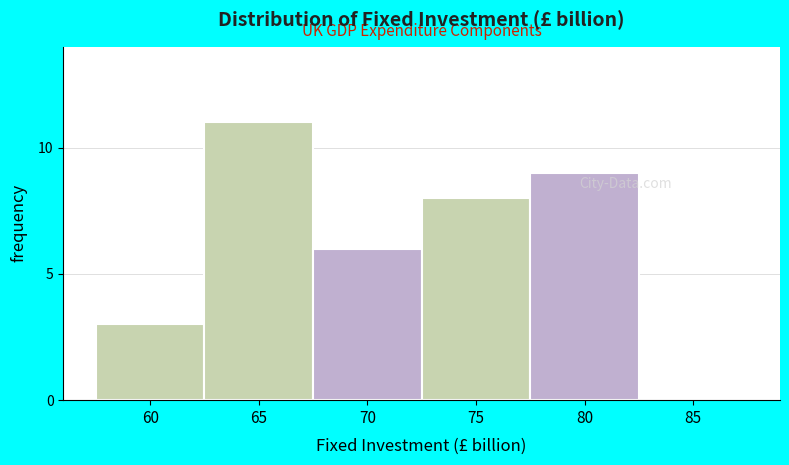

Reading right to left, what are all the values shown in this chart?

85=0	80=9	75=8	70=6	65=11	60=3